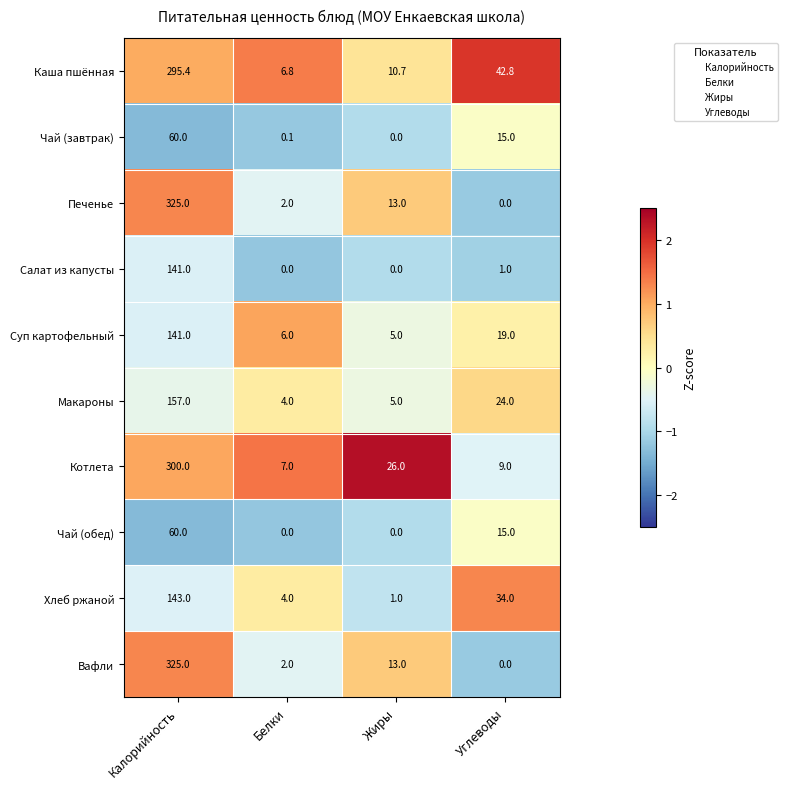

What is the sum of the Котлета values at Жиры and Углеводы?

35.0